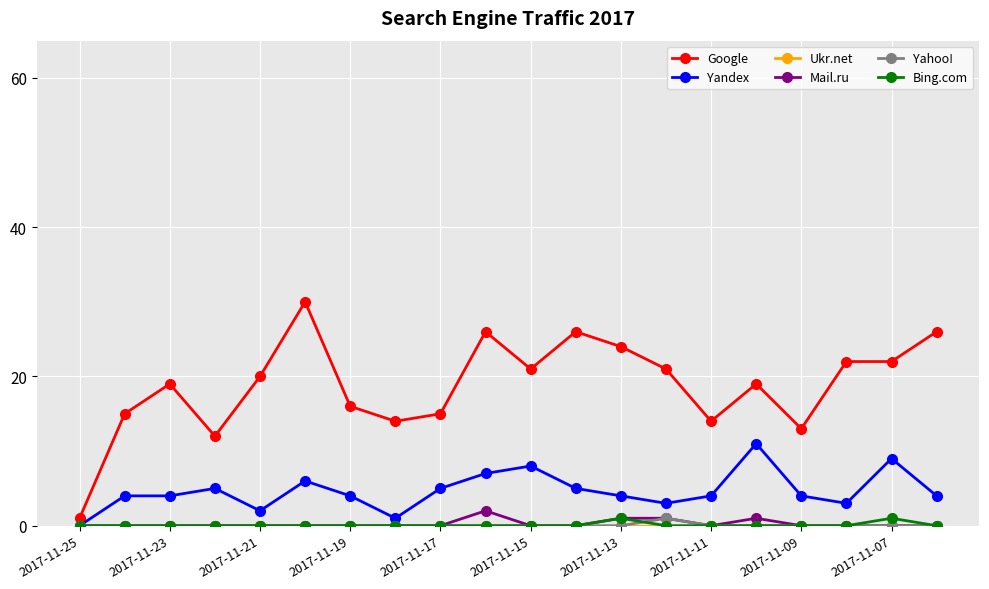

Which series has the largest range (max minus min)?

Google